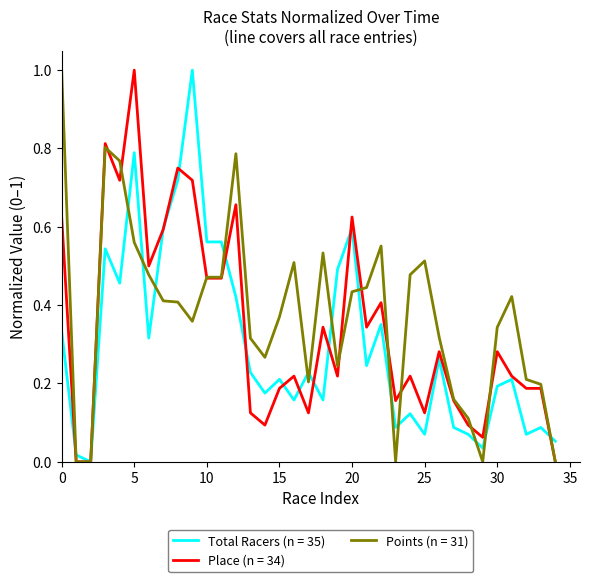

What is the greatest value displayed?

1.0